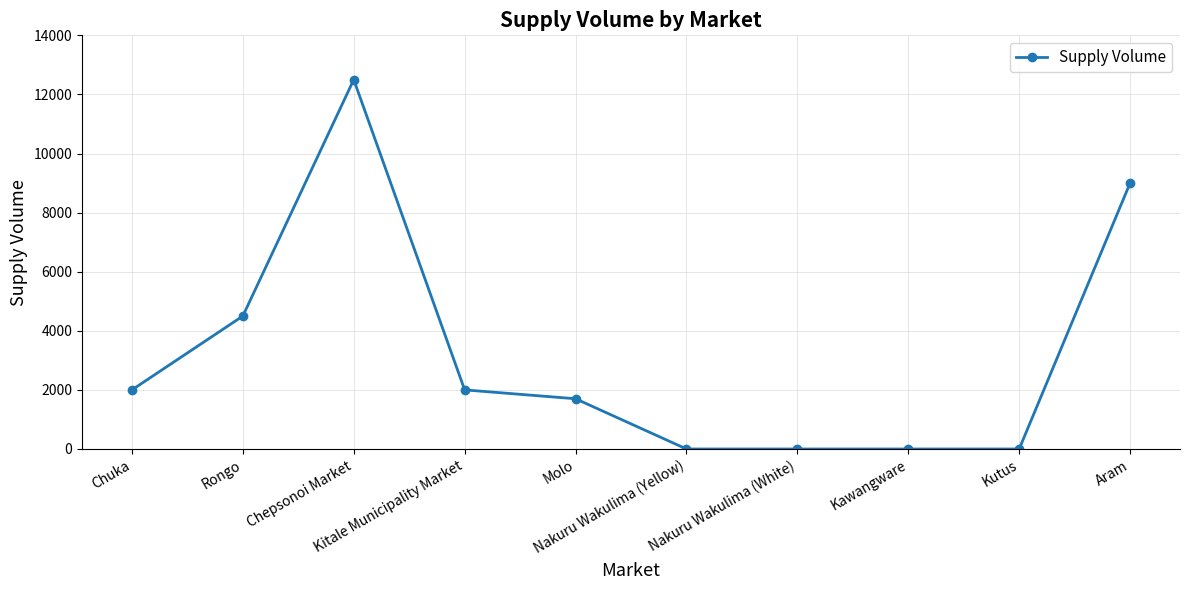

What is the average value?

3170